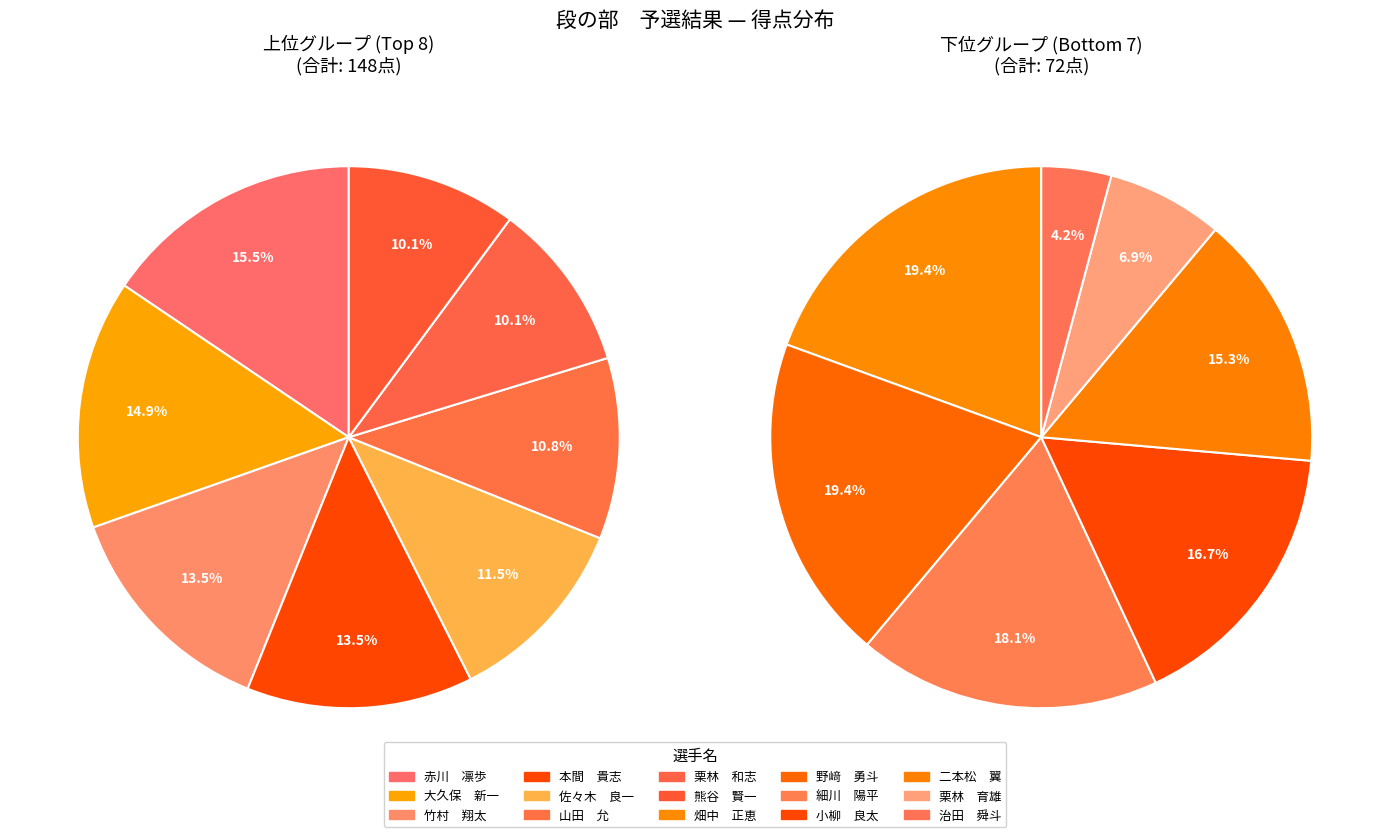

Does any single category account for the majority?

No